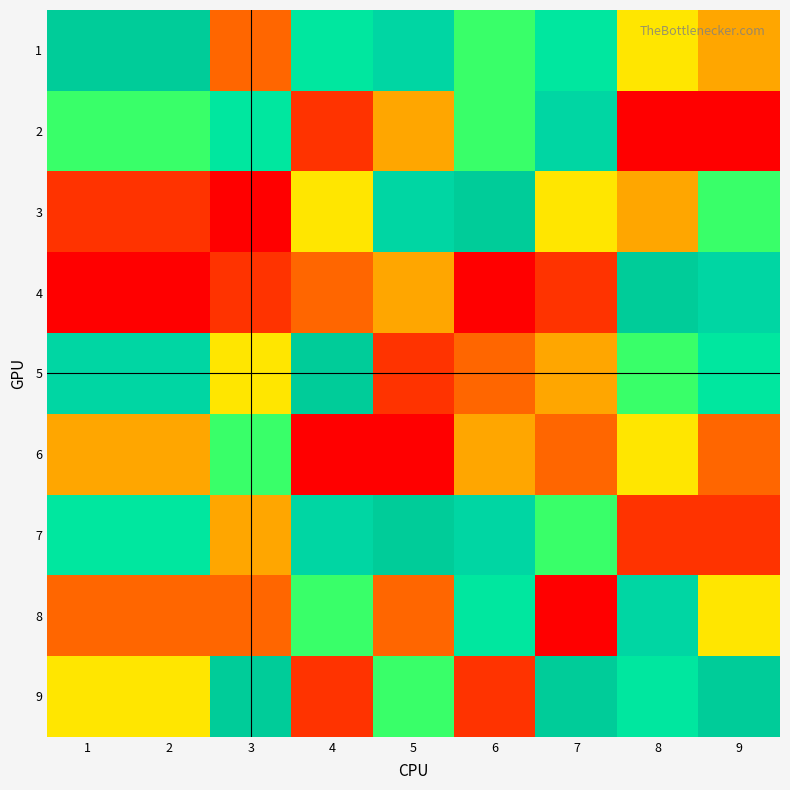

Count the number of categories in the chart.

9